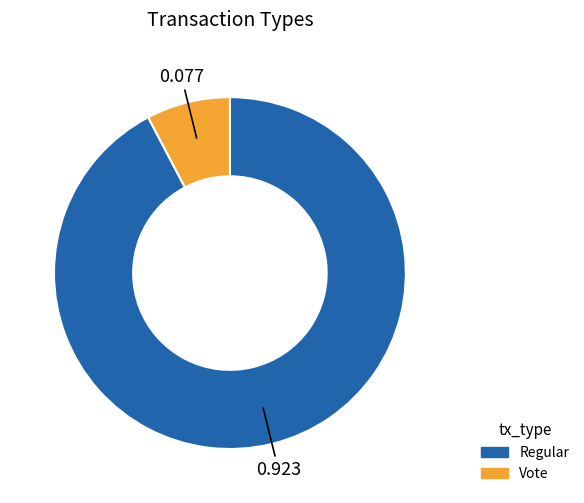

Which category has the biggest portion of the pie?

Regular